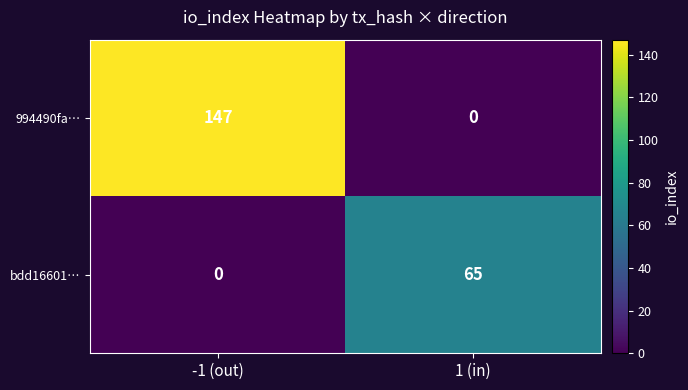

The value of bdd16601… at -1 (out) is 0. True or false?

True